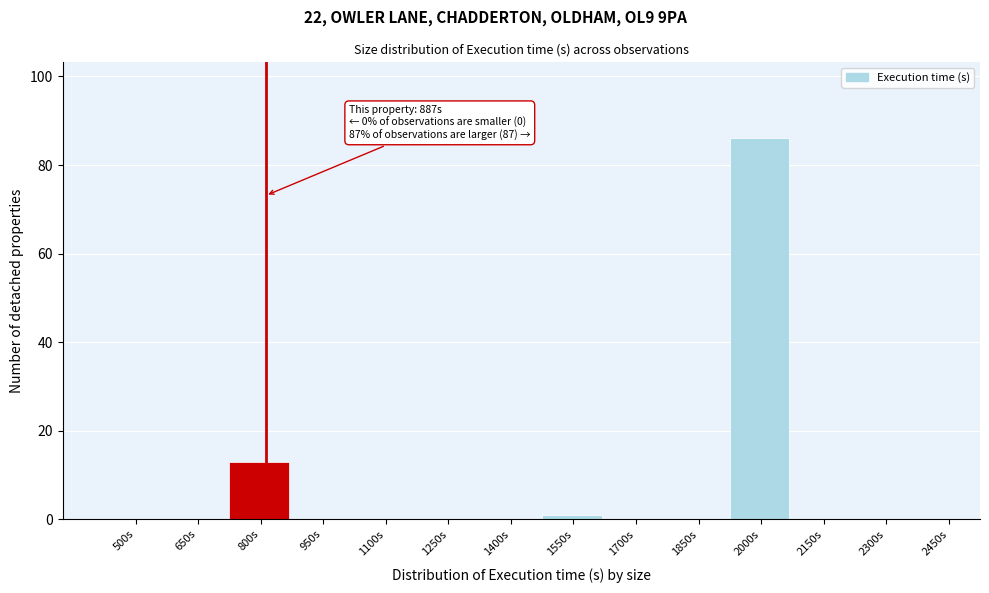

Reading left to right, extract all data points from this chart.

500s=0	650s=0	800s=13	950s=0	1100s=0	1250s=0	1400s=0	1550s=1	1700s=0	1850s=0	2000s=86	2150s=0	2300s=0	2450s=0